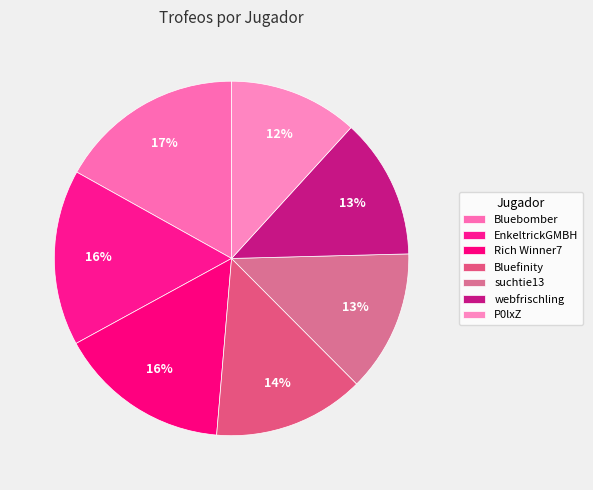

How many segments does this pie chart have?

7